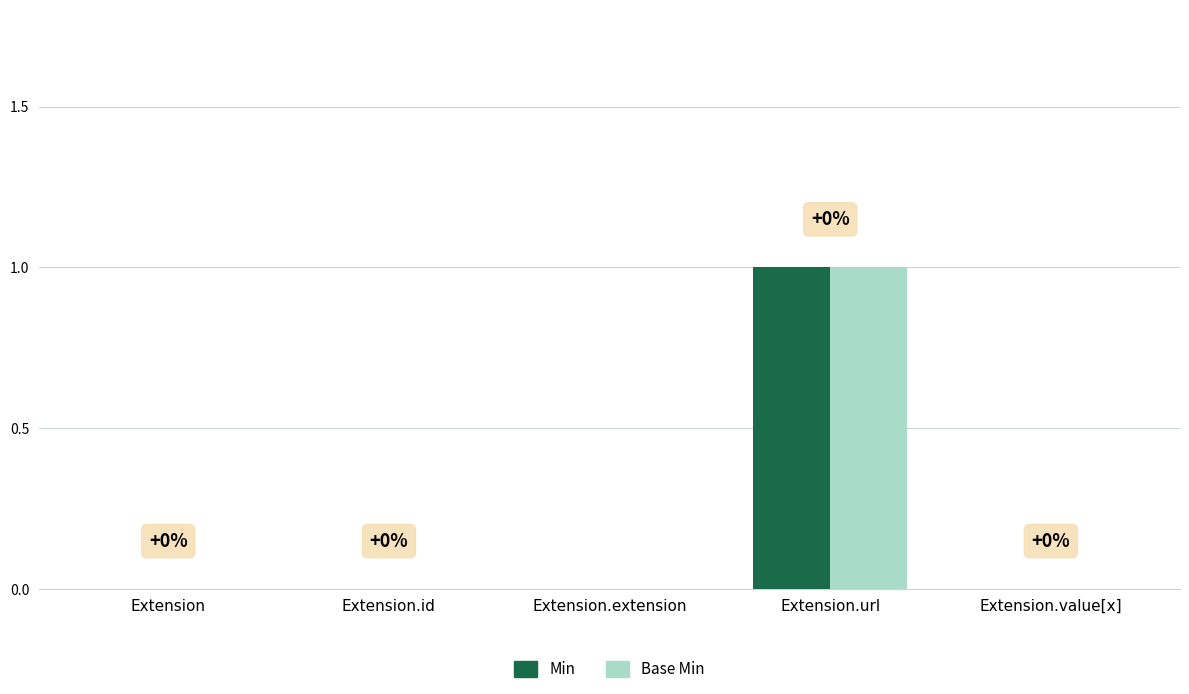

At which label does Min reach its peak?

Extension.url